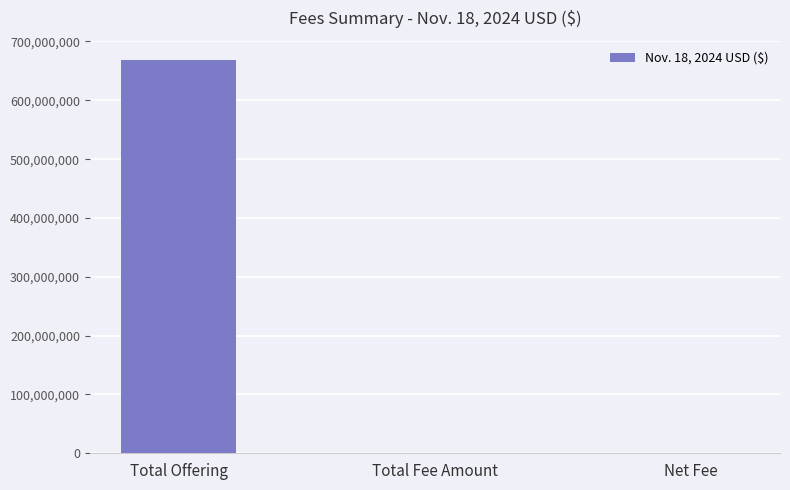

What is the sum of all values?

668204541.6